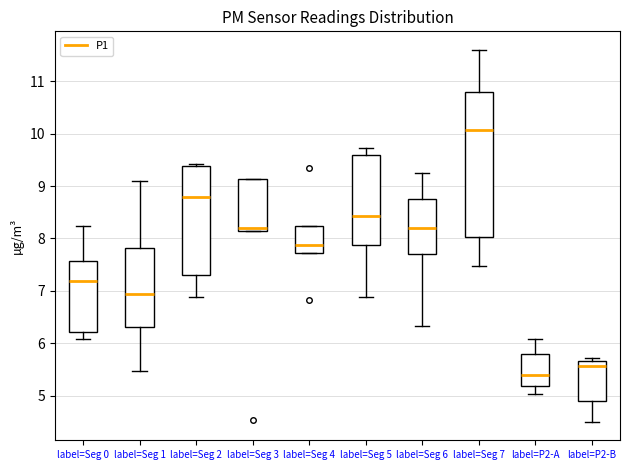

Reading left to right, read every box against the y-axis: the position of its median line, the range the box covers, and the ends of its whiskers. The values are not printed on the chart, so give them approximately, as read against the axis.

label=Seg 0: median 7.2, box 6.2 to 7.6, whiskers 6.1 to 8.2
label=Seg 1: median 6.9, box 6.3 to 7.8, whiskers 5.5 to 9.1
label=Seg 2: median 8.8, box 7.3 to 9.4, whiskers 6.9 to 9.4 (just above the box's upper edge)
label=Seg 3: median 8.2 (just above the box's lower edge), box 8.2 to 9.1, whiskers 8.2 to 9.1
label=Seg 4: median 7.9, box 7.7 to 8.2, whiskers 7.7 to 8.2
label=Seg 5: median 8.4, box 7.9 to 9.6, whiskers 6.9 to 9.7
label=Seg 6: median 8.2, box 7.7 to 8.8, whiskers 6.3 to 9.3
label=Seg 7: median 10.1, box 8.0 to 10.8, whiskers 7.5 to 11.6
label=P2-A: median 5.4, box 5.2 to 5.8, whiskers 5.0 to 6.1
label=P2-B: median 5.6, box 4.9 to 5.7, whiskers 4.5 to 5.7 (just above the box's upper edge)